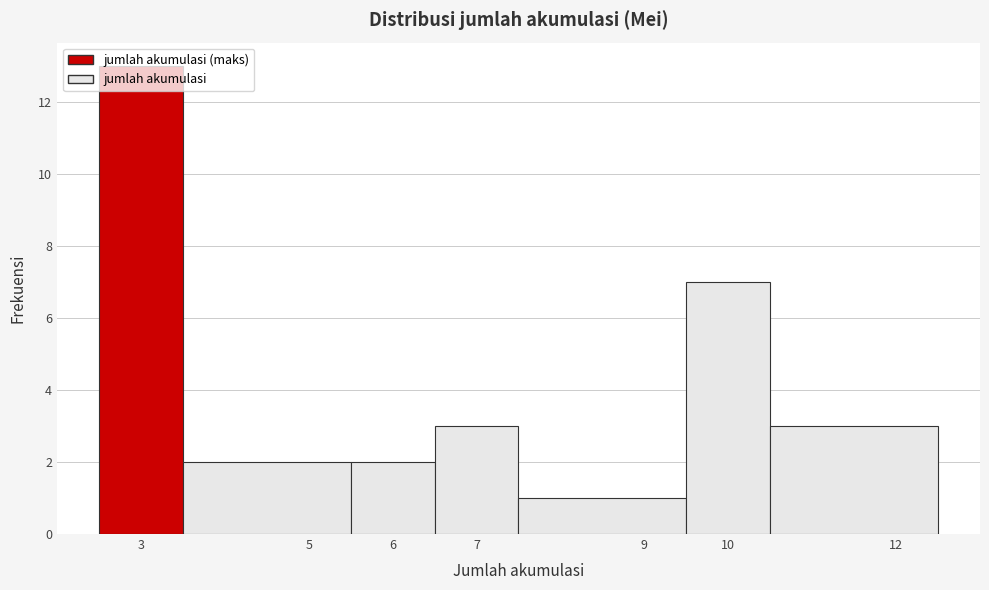

Reading left to right, transcribe this chart: for each bar, give the range it covers on the x-axis and its height. The values are not printed on the chart, so give them approximately, as read against the axis.

2.5 to 3.5: 13
3.5 to 5.5: 2
5.5 to 6.5: 2
6.5 to 7.5: 3
7.5 to 9.5: 1
9.5 to 10.5: 7
10.5 to 12.5: 3